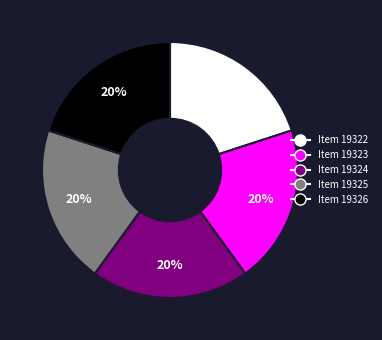

Do Item 19325 and Item 19323 together represent more than half of the pie?

No